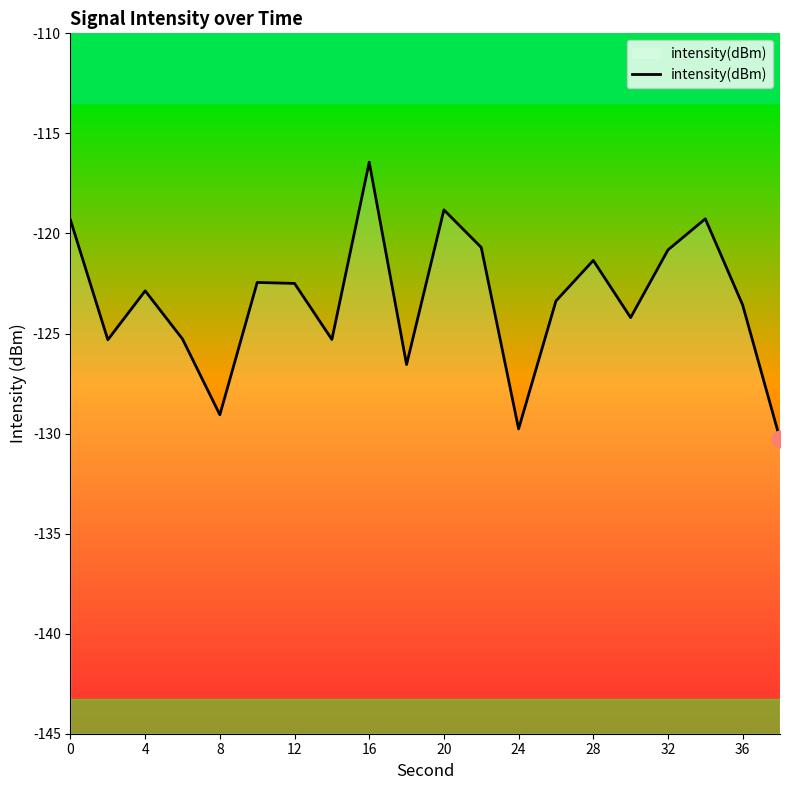

What is the approximate value at 0?

-119.3